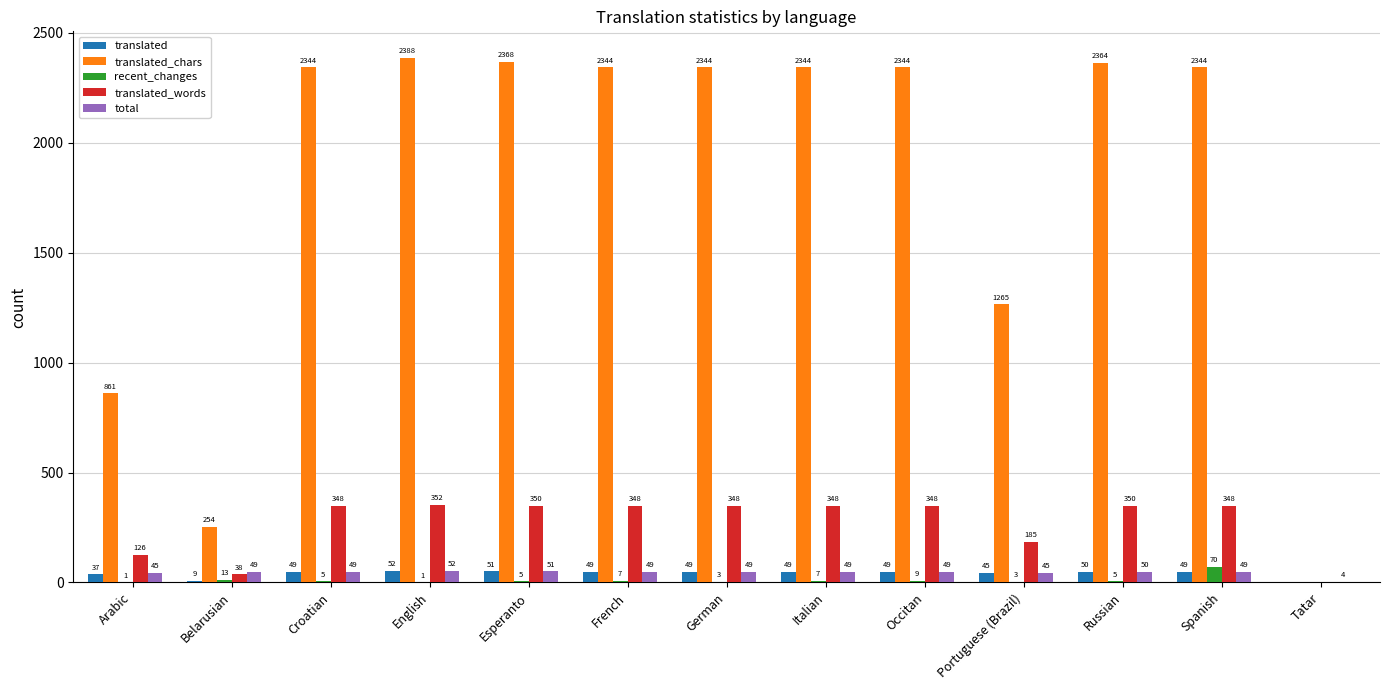

At which category is the sum across all series the highest?

Spanish